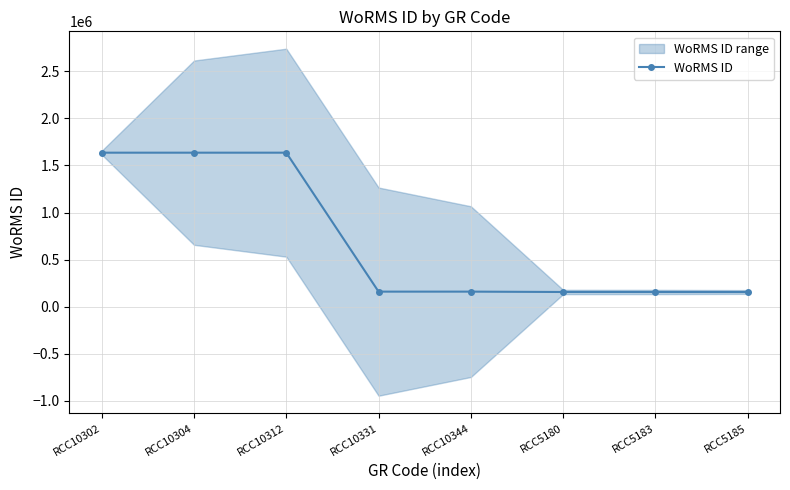

True or false: the data shows 63395 at RCC5185.

False